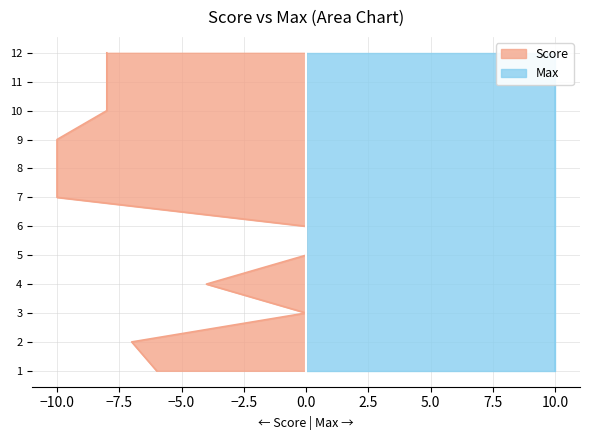

Which series has the widest spread of values?

Score